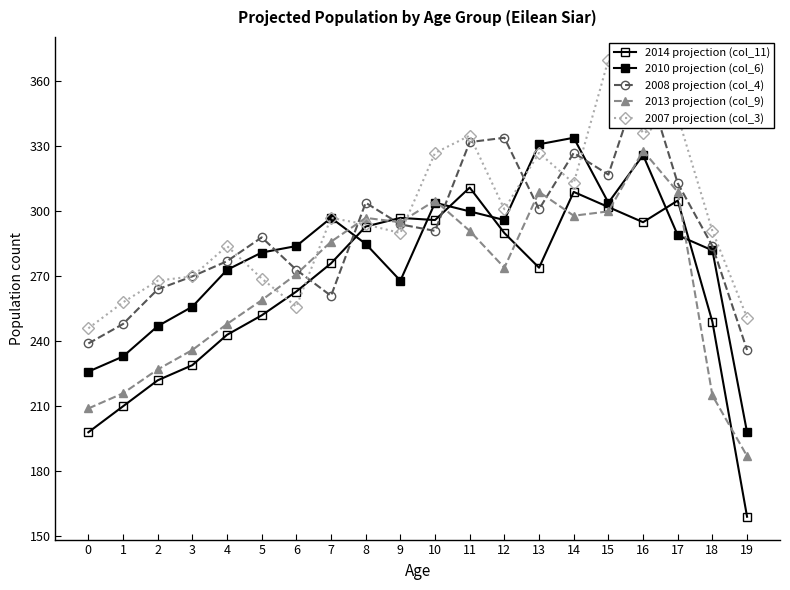

Where is 2013 projection (col_9) nearest to the value 257?

5